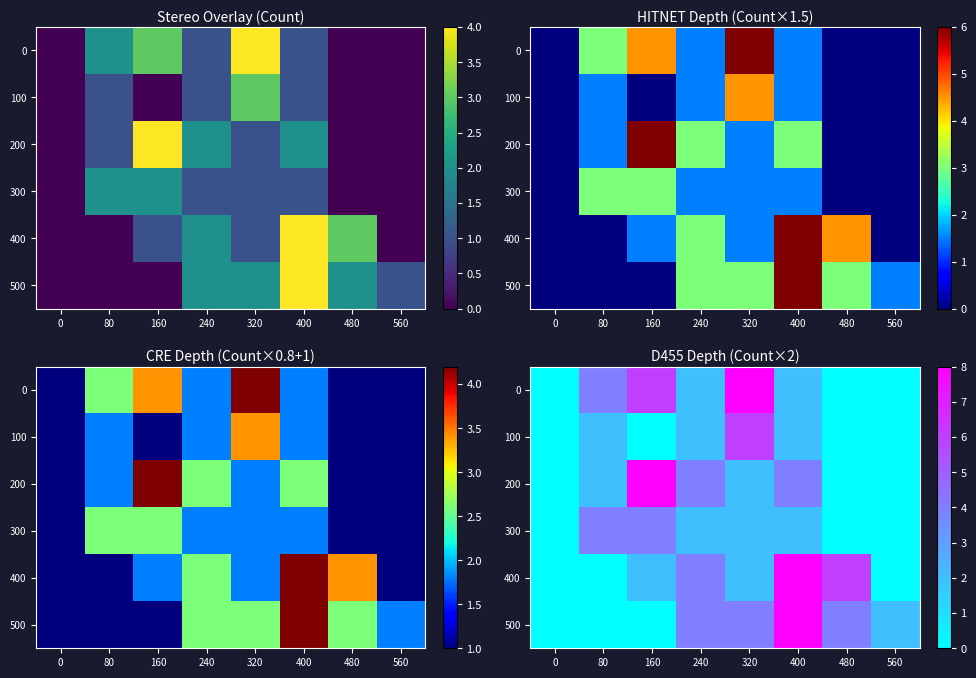

How many data points in 0 are less than 2?

3